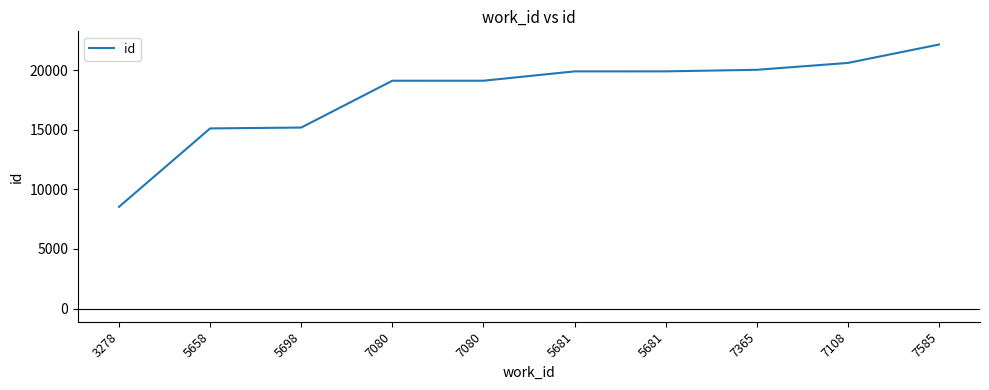

Does the chart have visible grid lines?

No